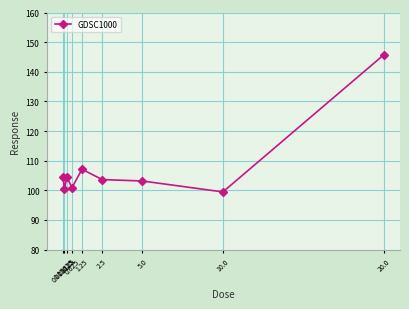

What is the label of the 1st point from the left?

0.078125